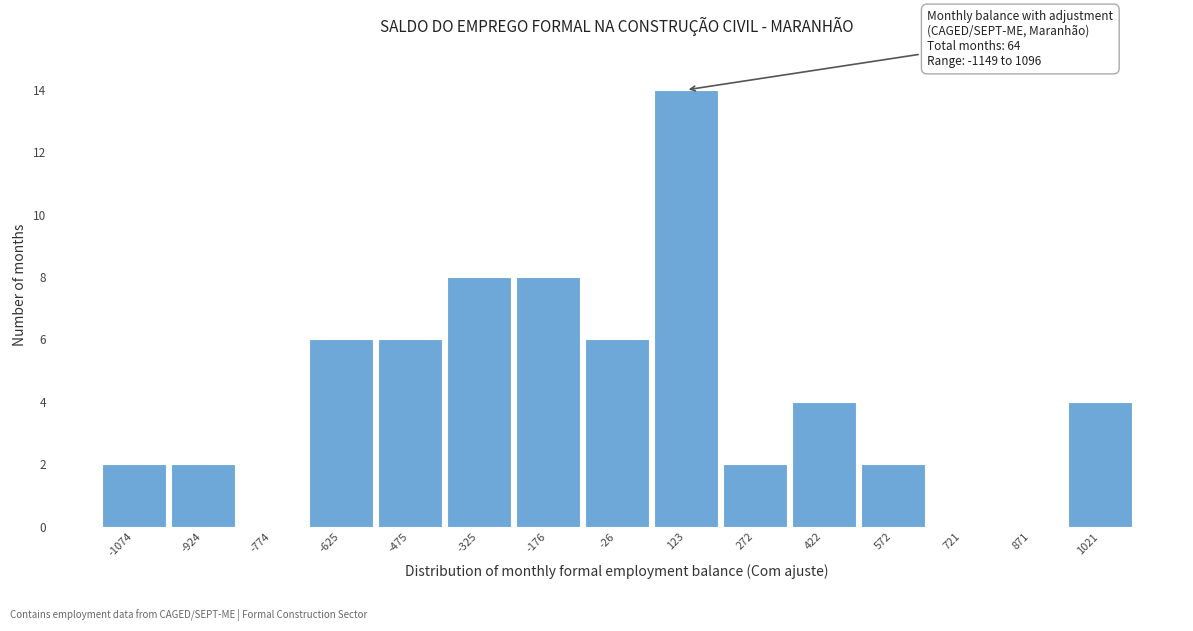

Which range on the x-axis has the tallest bar?

40 to 200